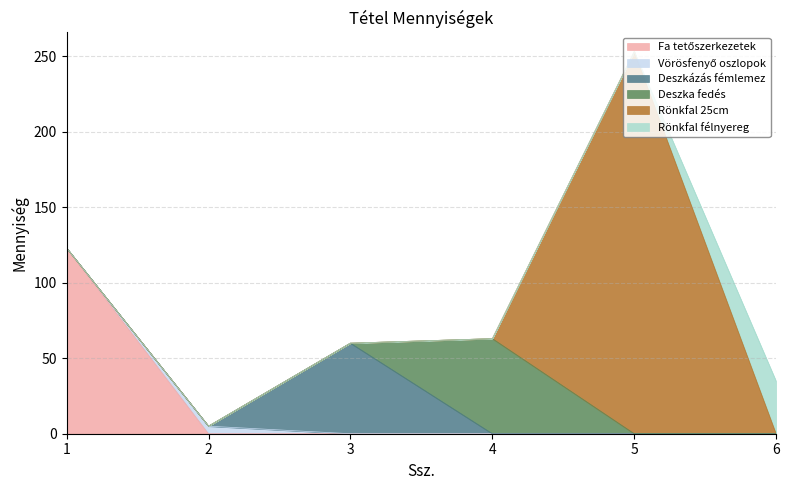

What is the difference between the highest and lowest values at 6?

34.8